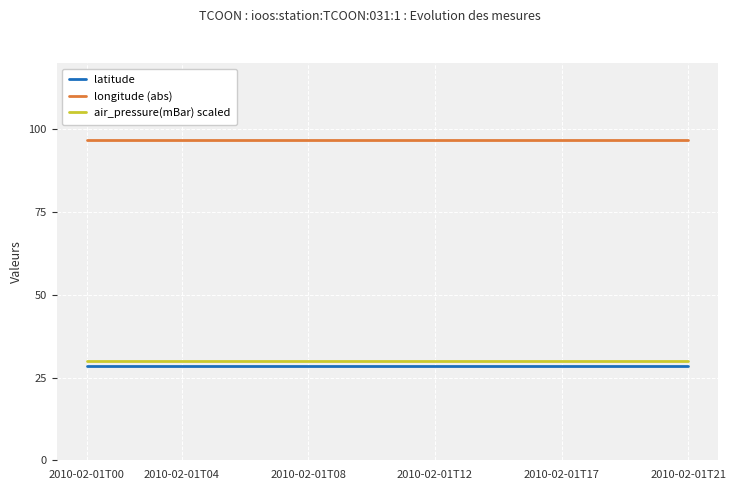

True or false: longitude (abs) and latitude cross at least once.

False